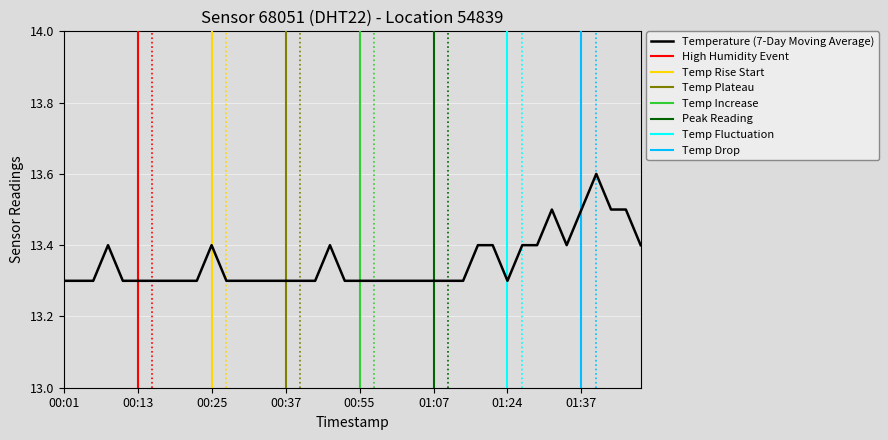

The chart shows a value of 13.6 at 01:39. True or false?

True